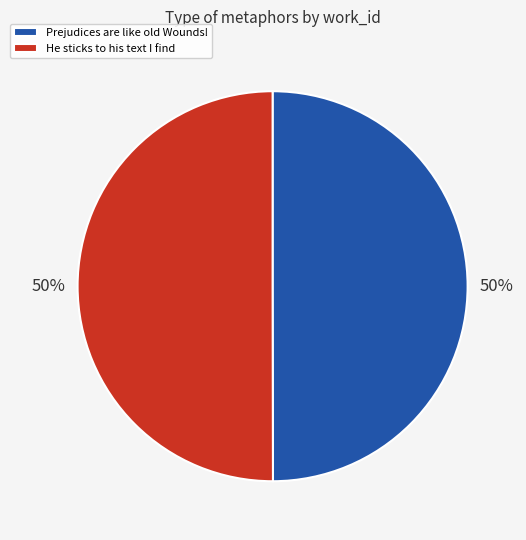

What is the ratio of the value at He sticks to his text I find to the value at Prejudices are like old Wounds!?

1.0